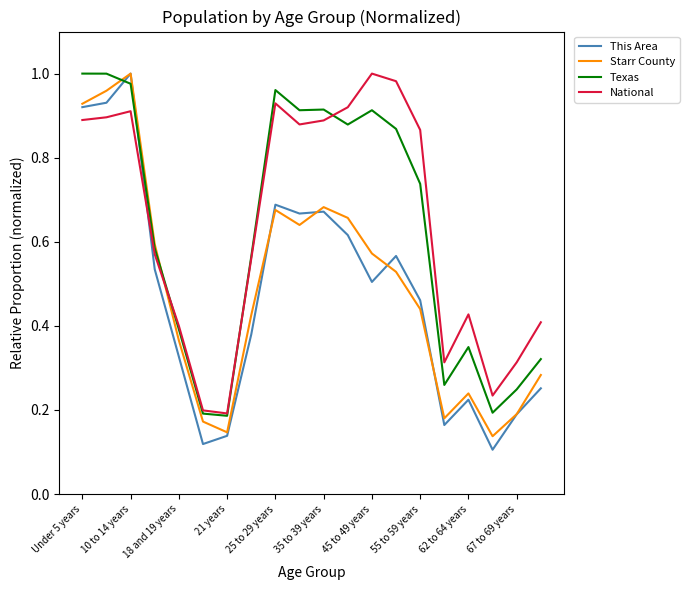

Which series has the widest spread of values?

This Area